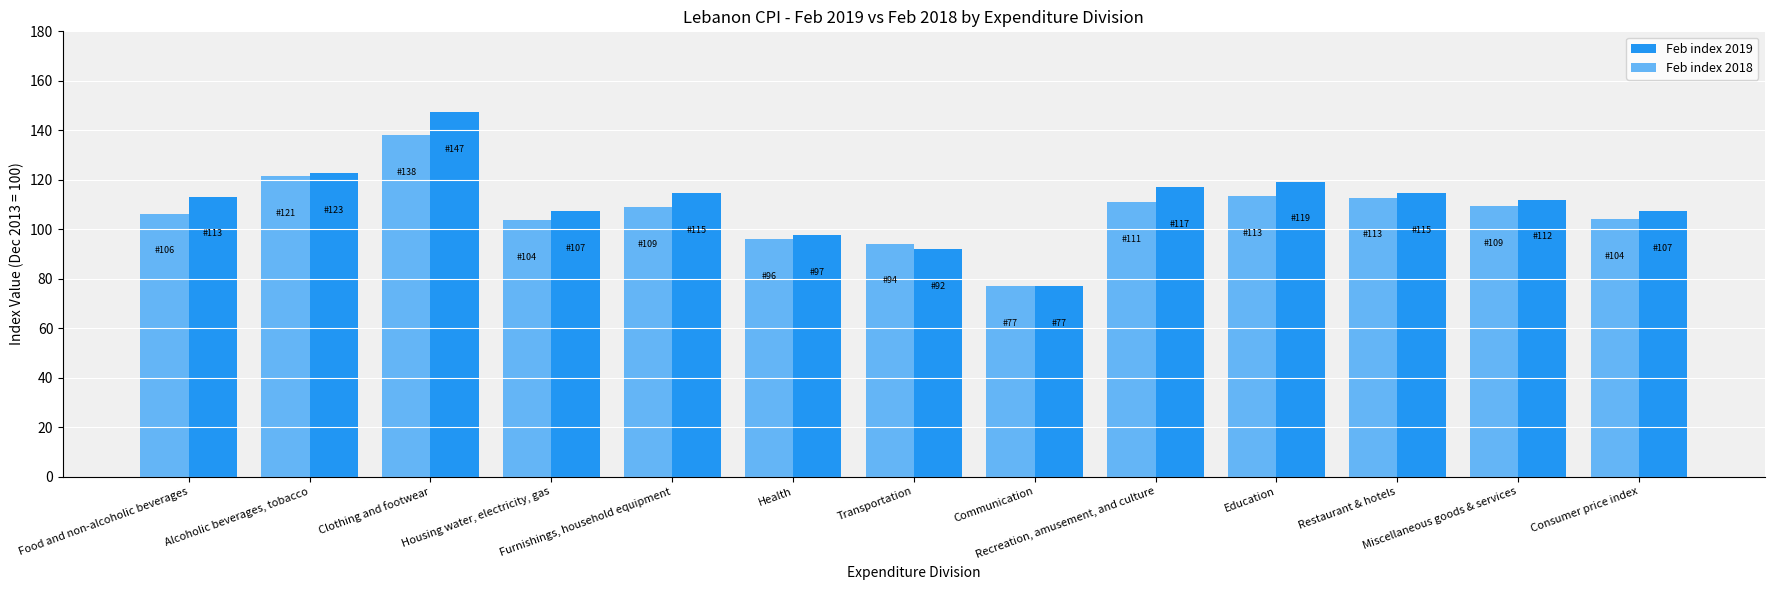

What is the value of the Feb index 2018 bar at the 1st from the left?

106.3